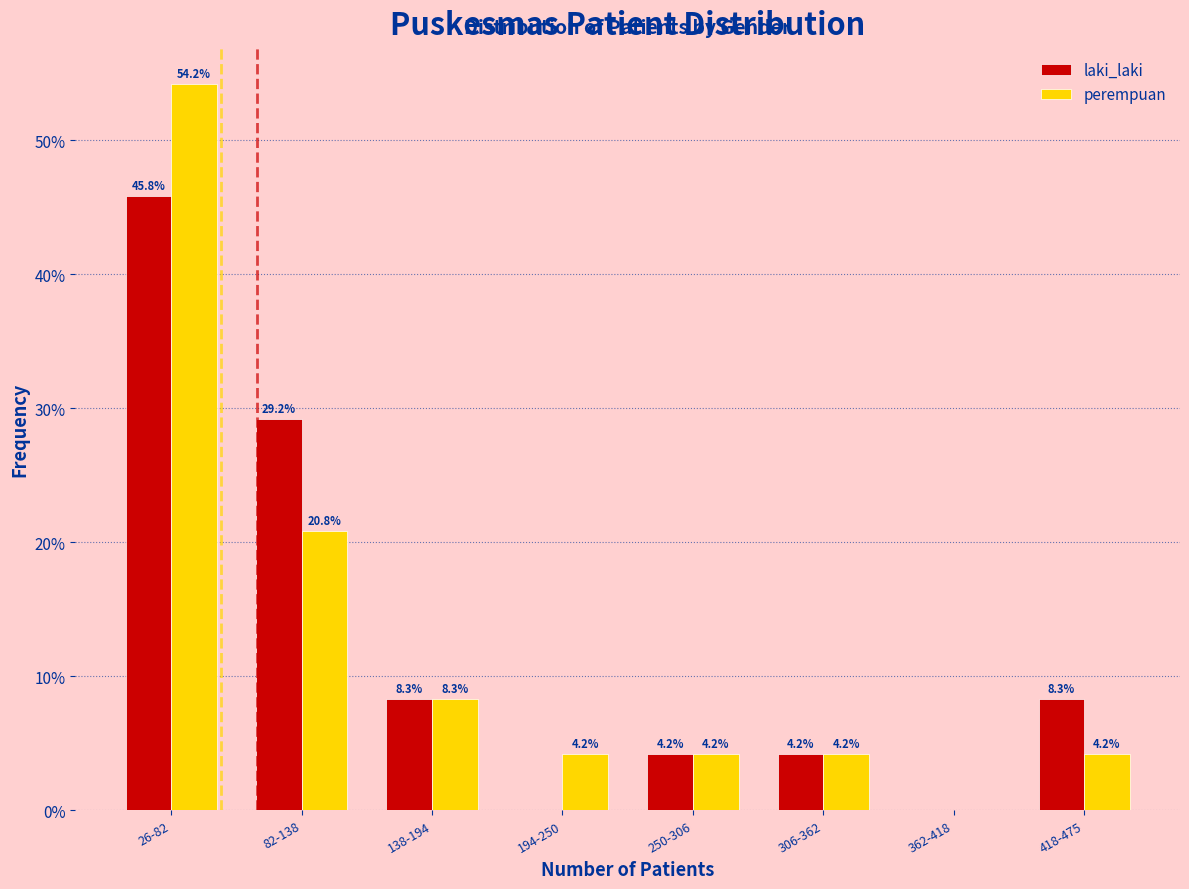

Reading left to right, what are all the values shown in this chart?

laki_laki: 26-82=45.8	82-138=29.2	138-194=8.3	194-250=0.0	250-306=4.2	306-362=4.2	362-418=0.0	418-475=8.3
perempuan: 26-82=54.2	82-138=20.8	138-194=8.3	194-250=4.2	250-306=4.2	306-362=4.2	362-418=0.0	418-475=4.2